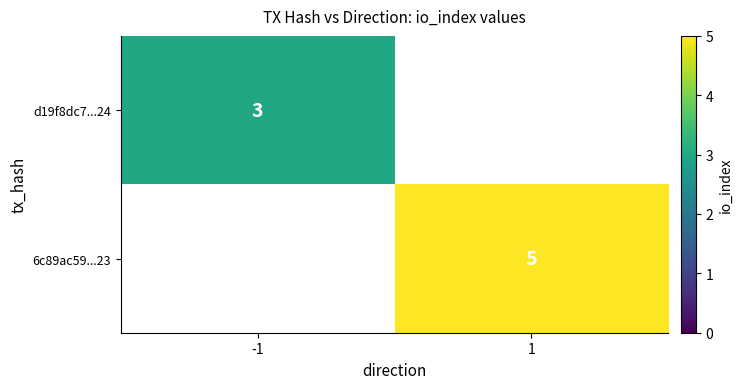

Is the value of 6c89ac59...23 at 1 greater than the value of d19f8dc7...24 at -1?

Yes